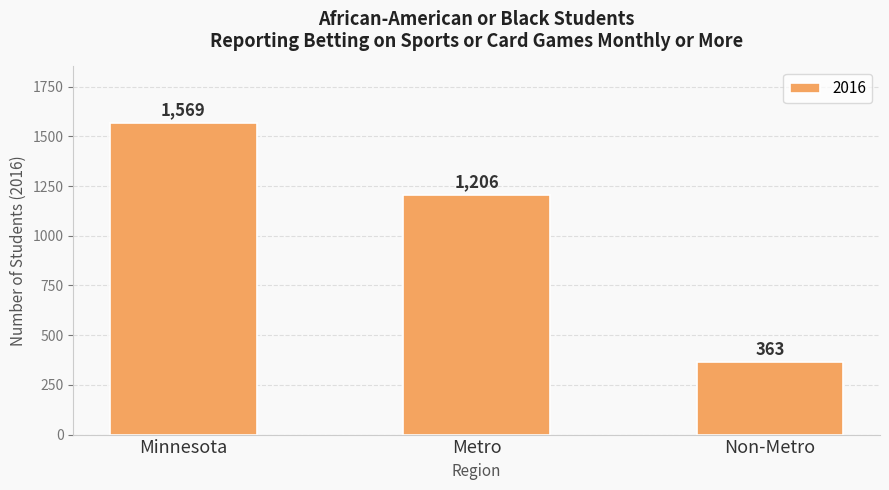

What is the label of the 1st bar from the left?

Minnesota